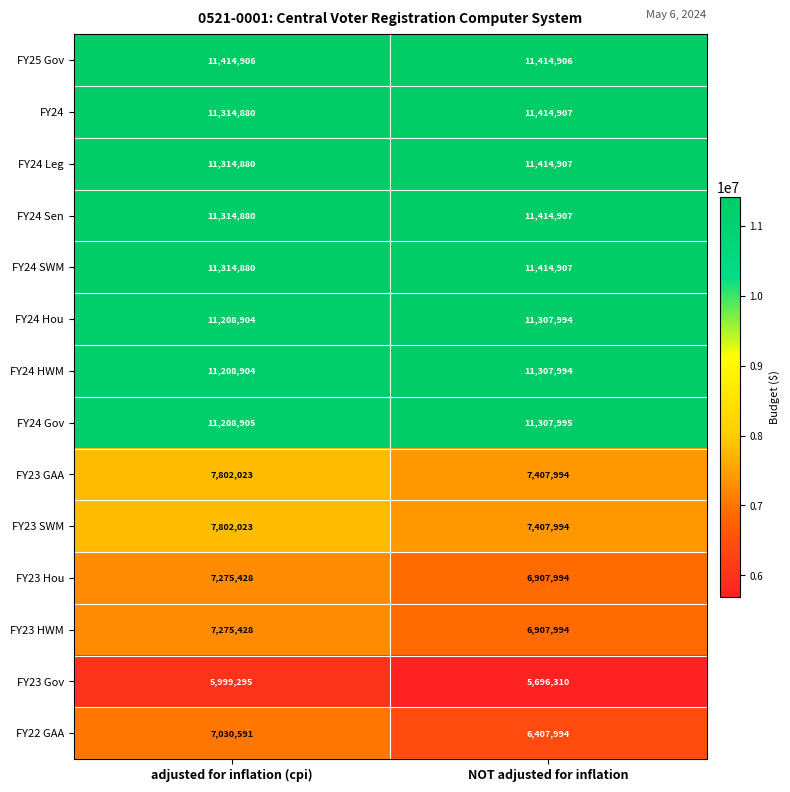

Rank the categories by FY24 HWM value from highest to lowest.

NOT adjusted for inflation, adjusted for inflation (cpi)